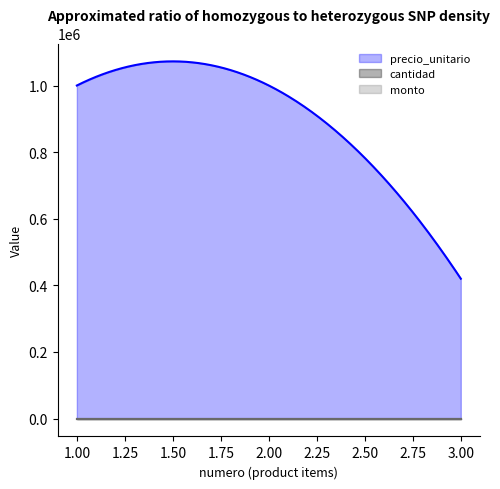

How many lines are shown in the chart?

3